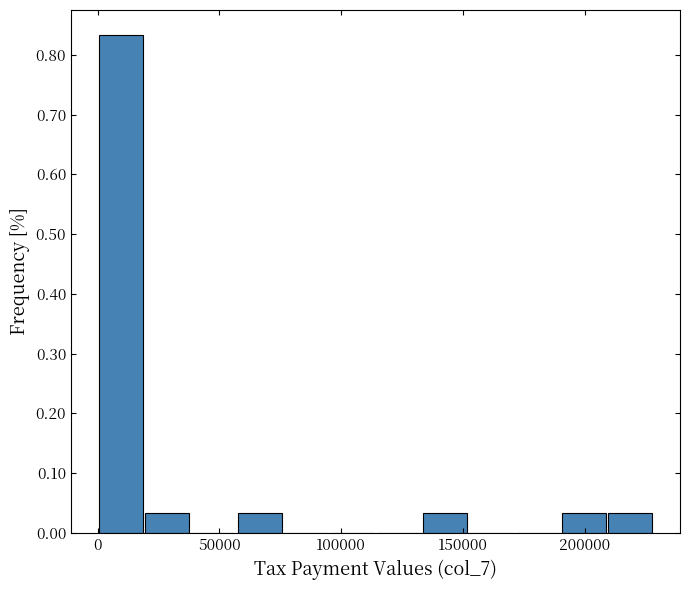

Read against the x-axis, roughly where is the centre of the tallest bar?

10000